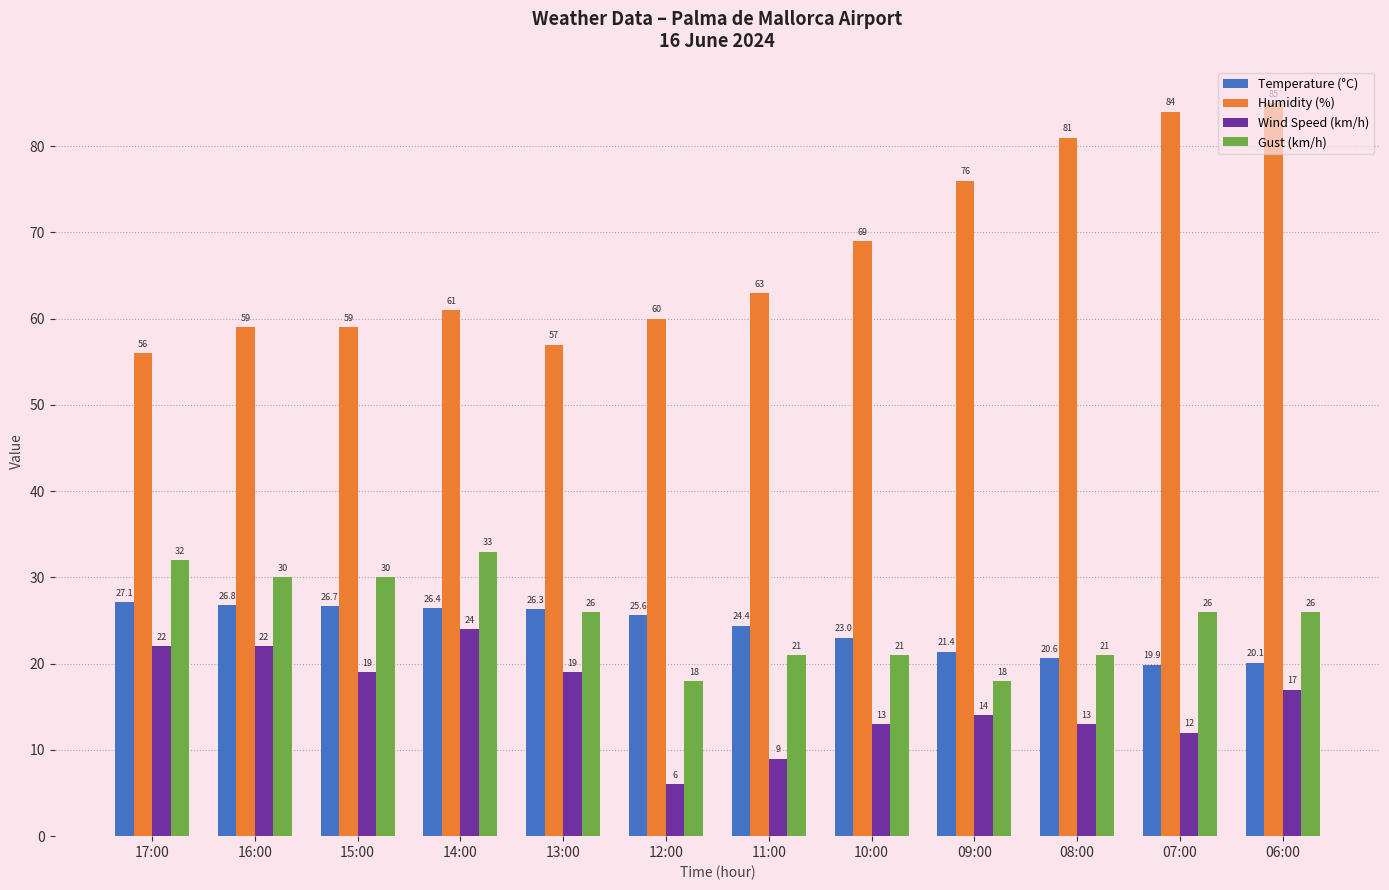

At which label is Temperature (°C) closest to 23?

10:00